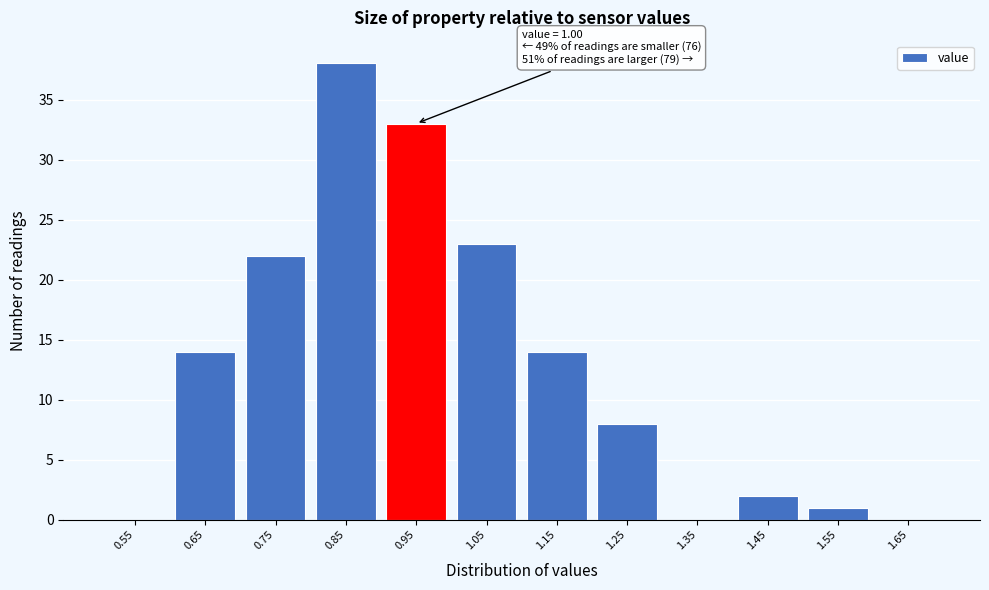

Reading left to right, extract all data points from this chart.

0.55=0	0.65=14	0.75=22	0.85=38	0.95=33	1.05=23	1.15=14	1.25=8	1.35=0	1.45=2	1.55=1	1.65=0